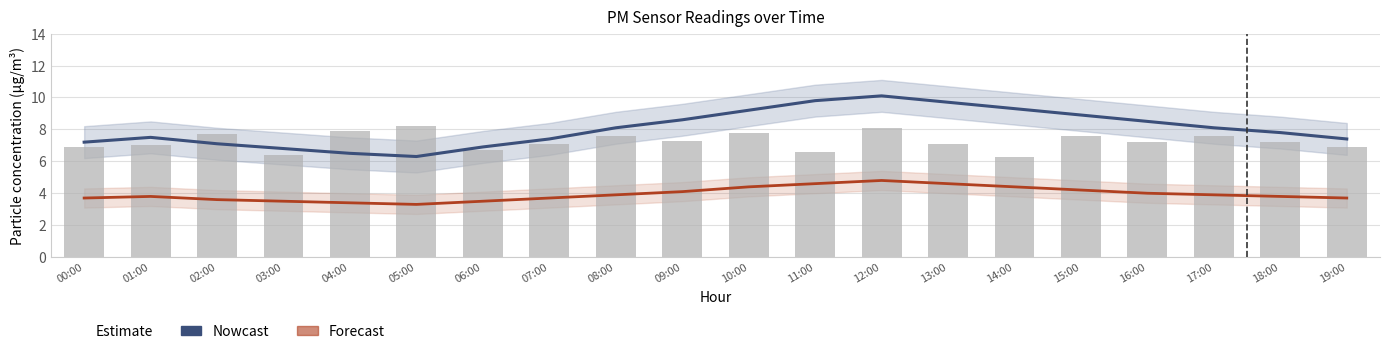

What is the spread (max minus min) of values at 10:00?

4.8